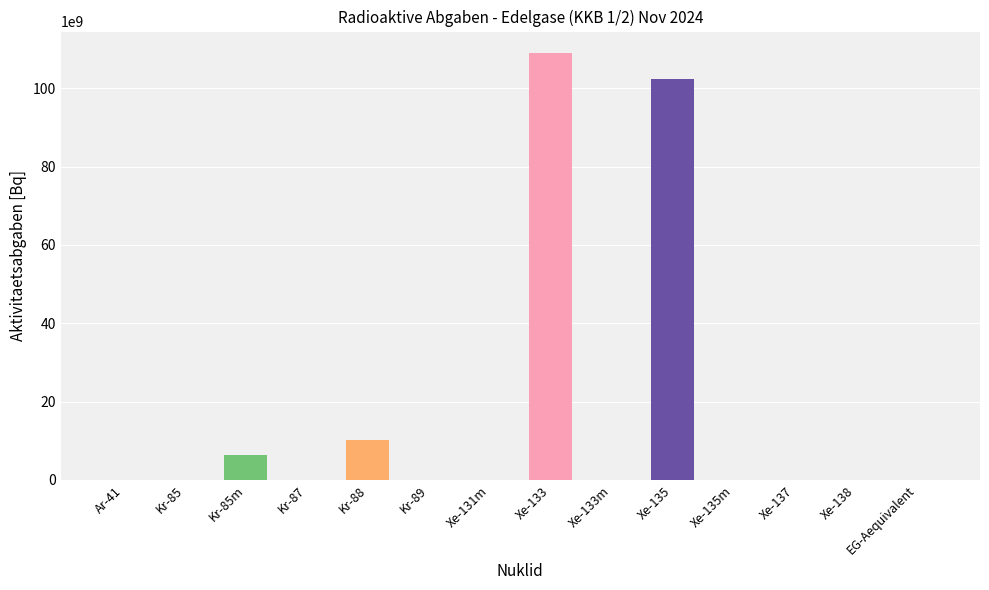

The value at Xe-137 is 0.0. True or false?

True